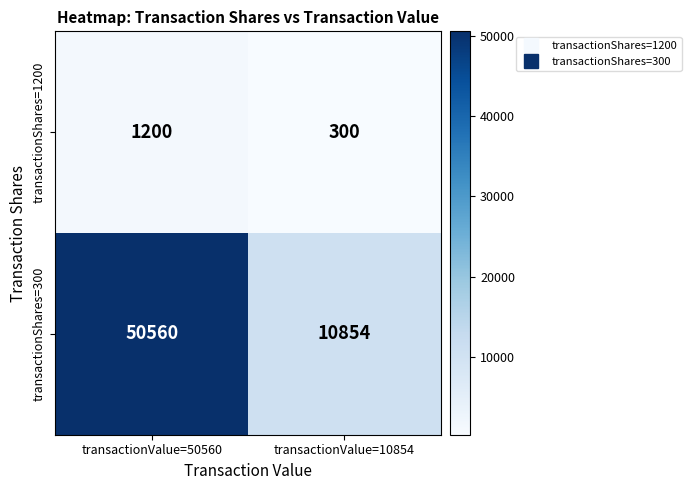

Is it true that transactionShares=300 equals 10854 at transactionValue=10854?

True